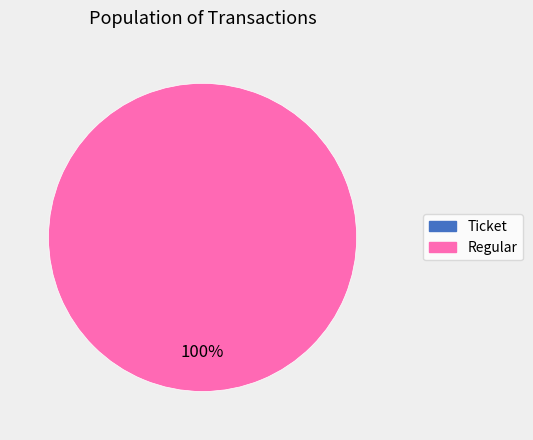

Combined, what portion of the pie is Regular and Ticket?

100.0%